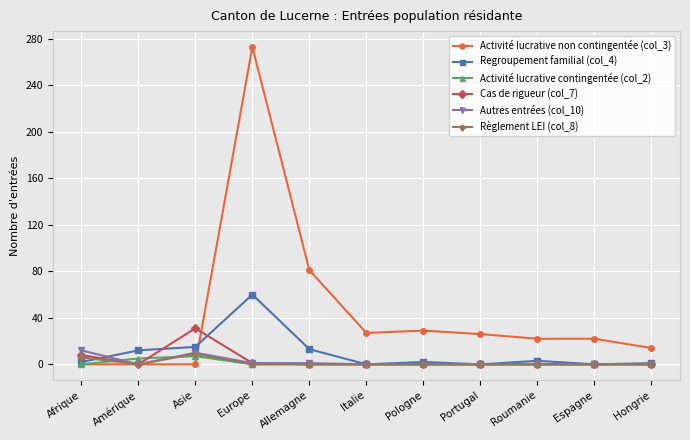

Where is the first local maximum for Autres entrées (col_10)?

Asie